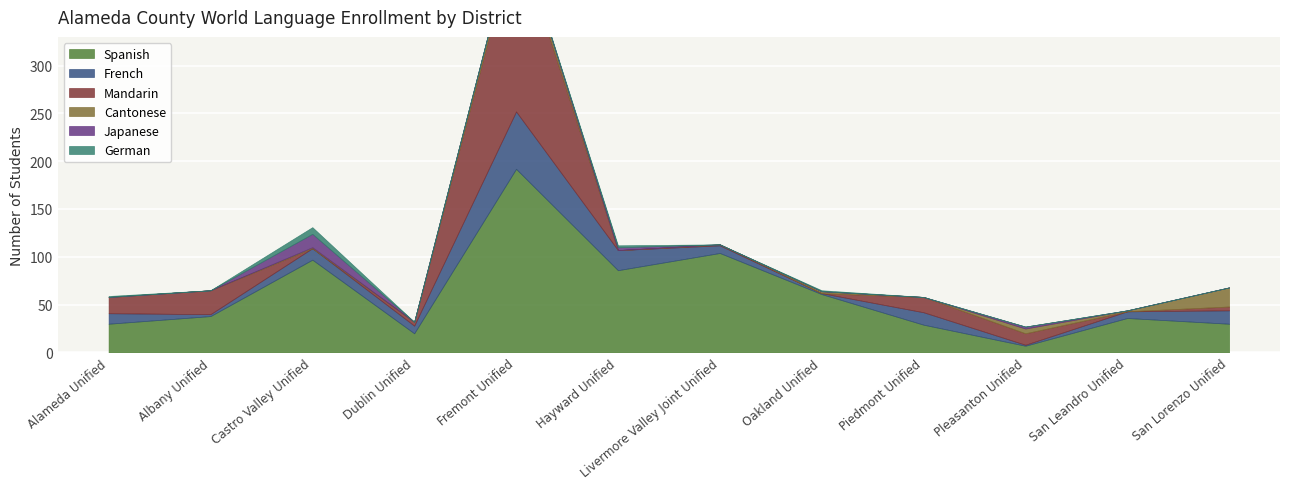

At which category is the sum across all series the highest?

Fremont Unified